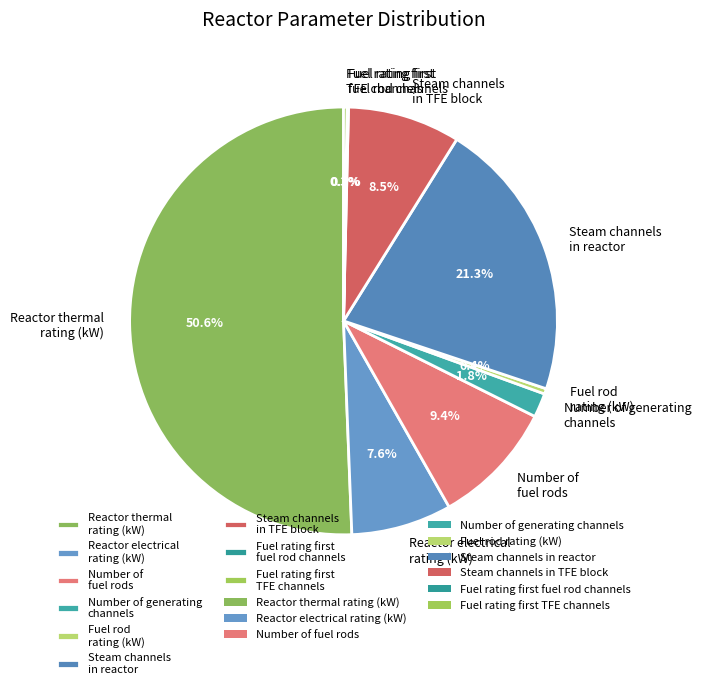

Which category accounts for the majority?

Reactor thermal rating (kW)